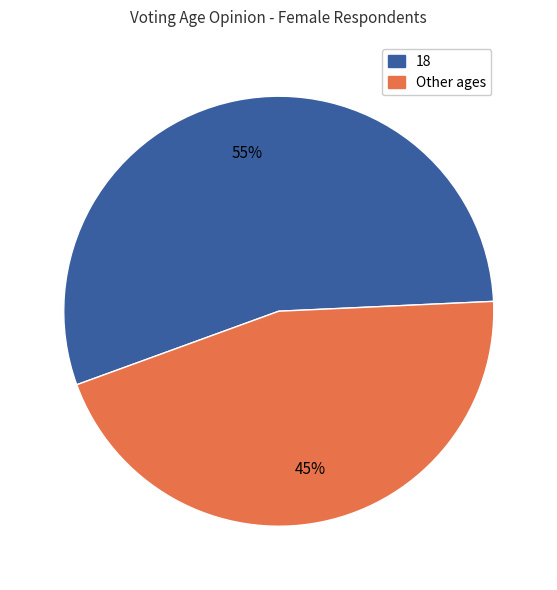

To the nearest percent, what is the average slice percentage?

50%